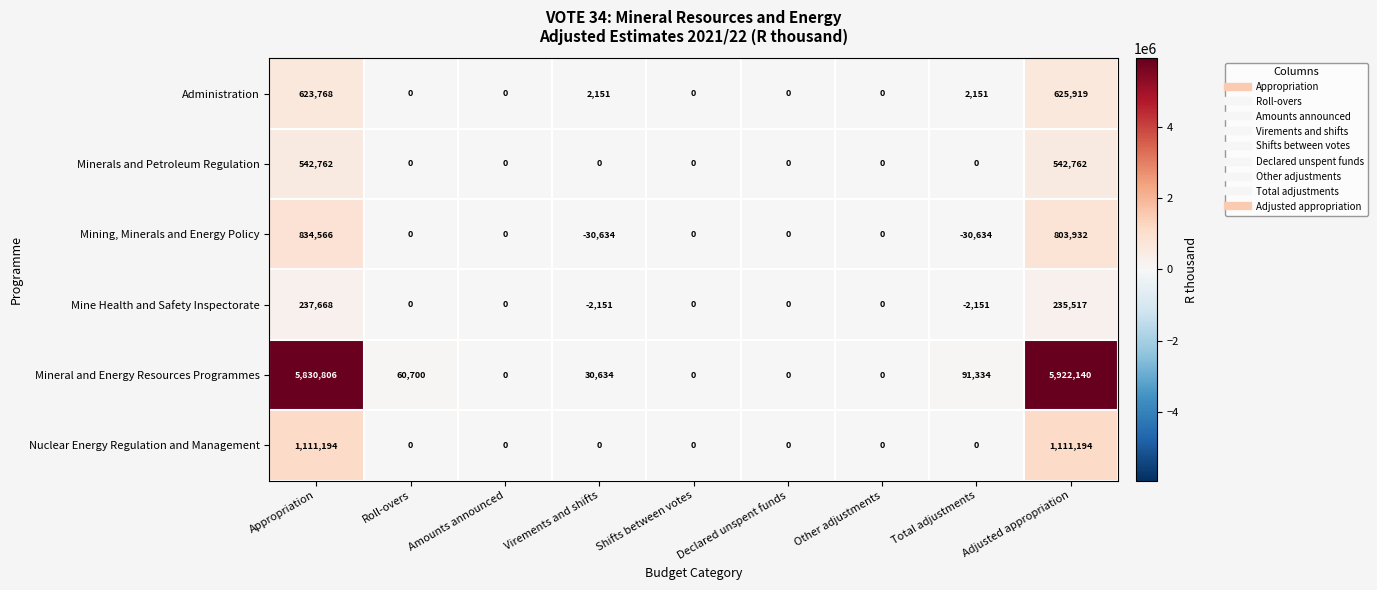

What is the spread (max minus min) of values at Total adjustments?

121968